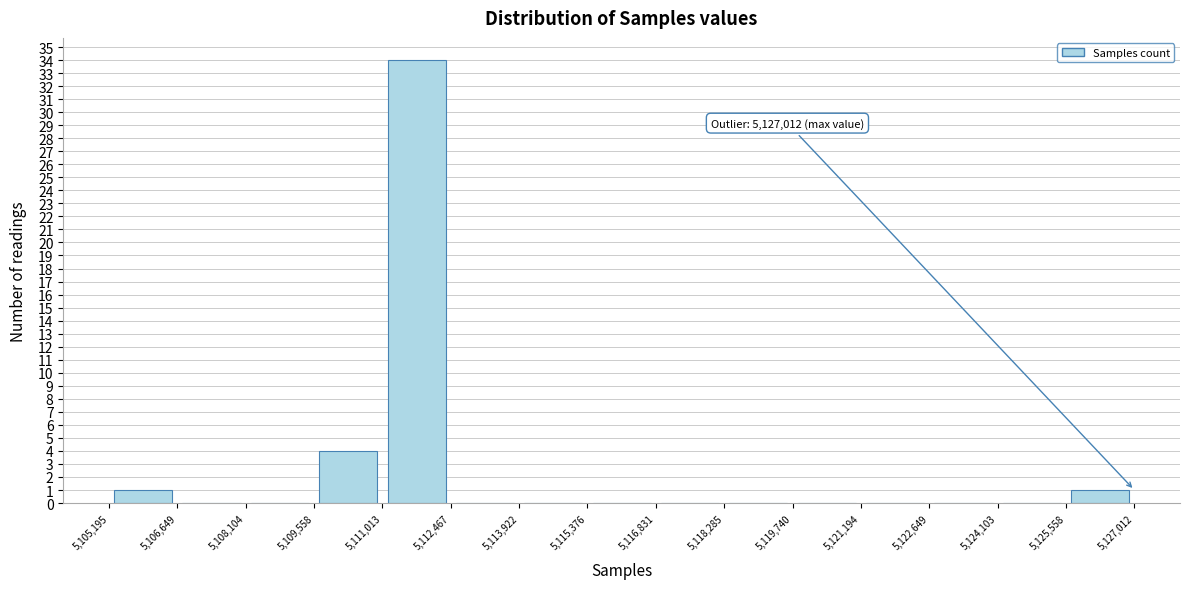

Over which range of the x-axis is the bar tallest?

5,111,013 to 5,112,467